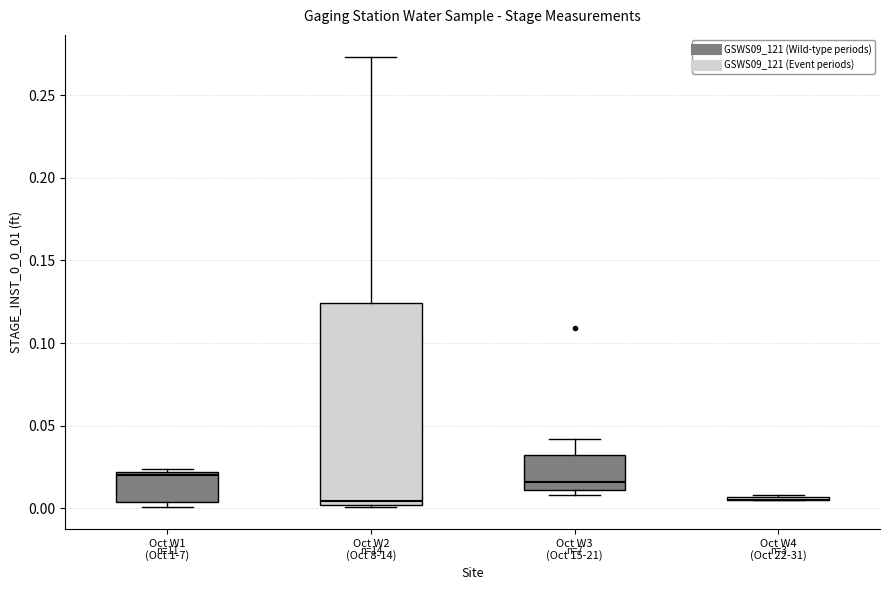

Reading left to right, transcribe this box plot: for each box, give where its median line is, the range the box spans, and where its two whiskers end, as read against the y-axis. The values are not printed on the chart, so give them approximately, as read against the axis.

Oct W1 (Oct 1-7): median 0.020 (just below the box's upper edge), box 0.005 to 0.020, whiskers 0.000 to 0.025
Oct W2 (Oct 8-14): median 0.005, box 0.000 to 0.125, whiskers 0.000 to 0.275
Oct W3 (Oct 15-21): median 0.015, box 0.010 to 0.030, whiskers 0.010 (just below the box's lower edge) to 0.040
Oct W4 (Oct 22-31): box collapsed to a line at 0.005, whiskers 0.005 to 0.010